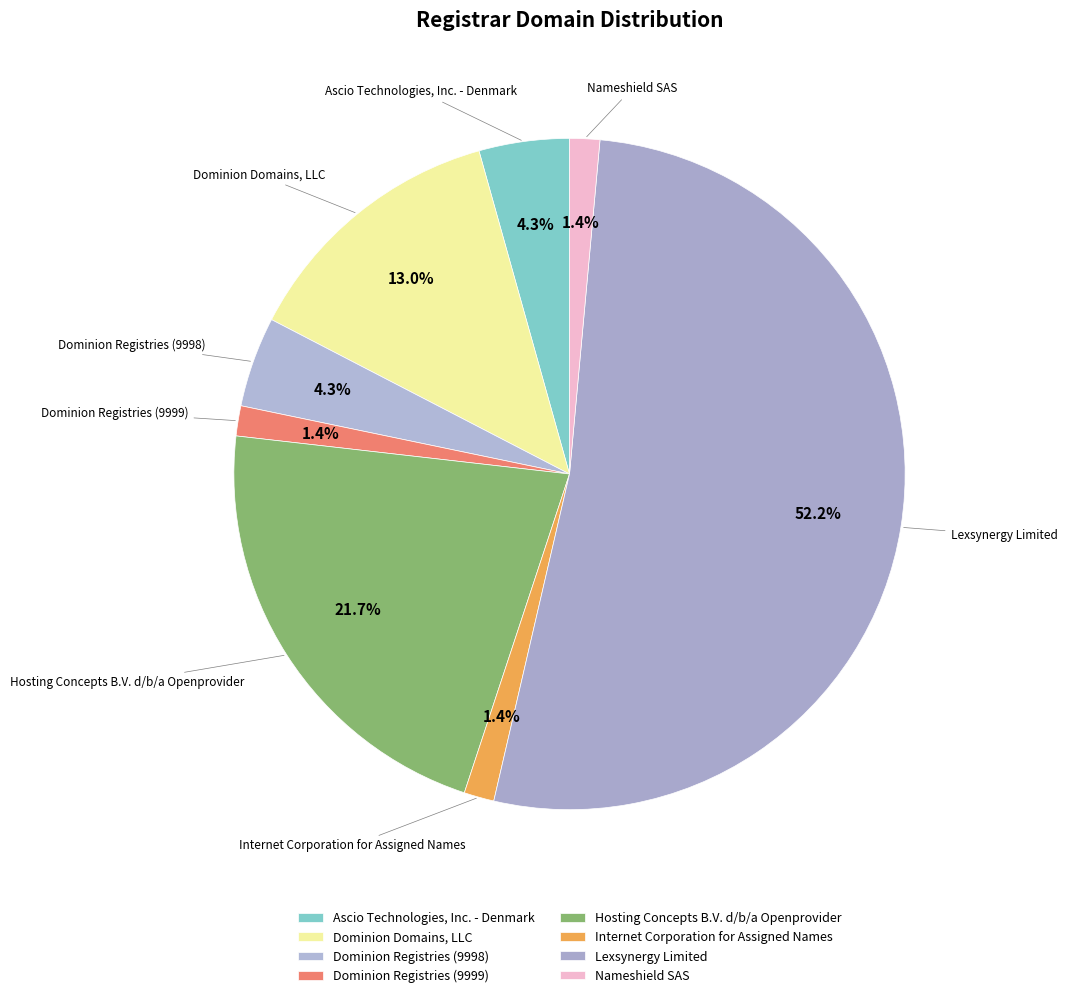

How many slices are in this pie chart?

8